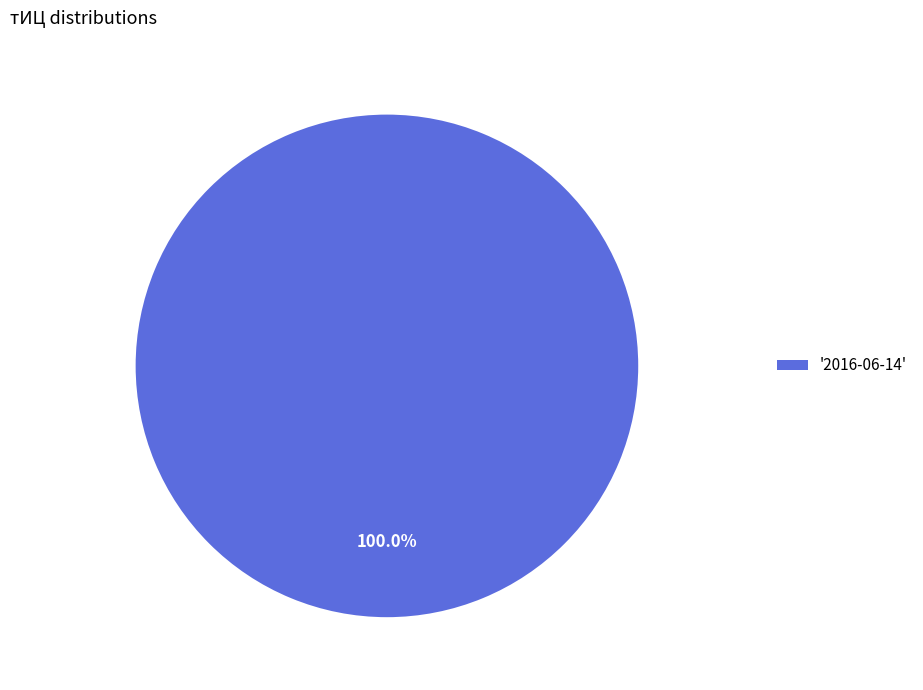

Rank the categories by value from highest to lowest.

'2016-06-14'